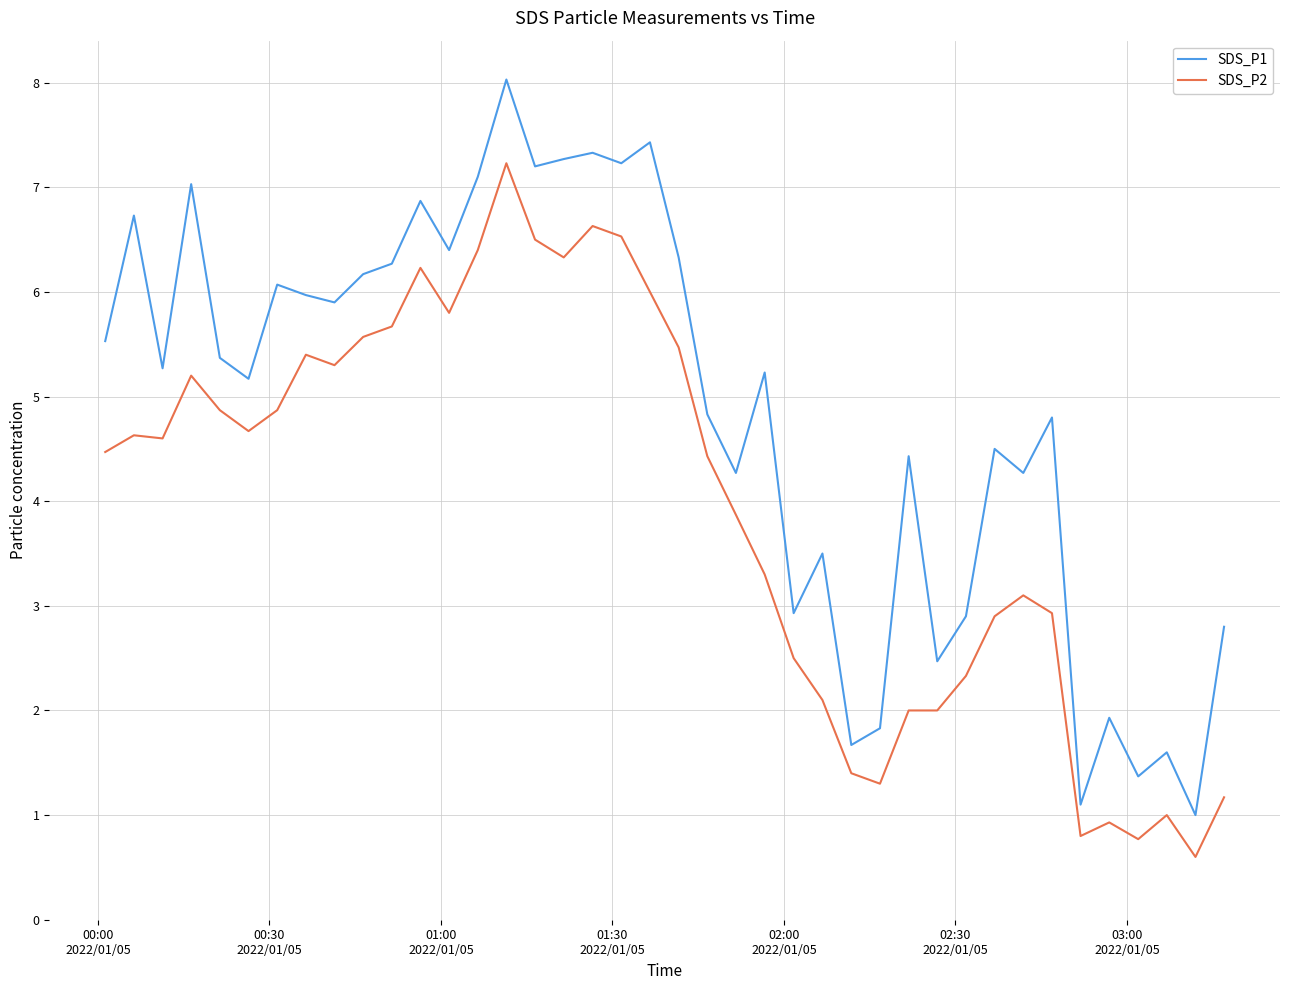

What is the smallest value displayed?

0.6